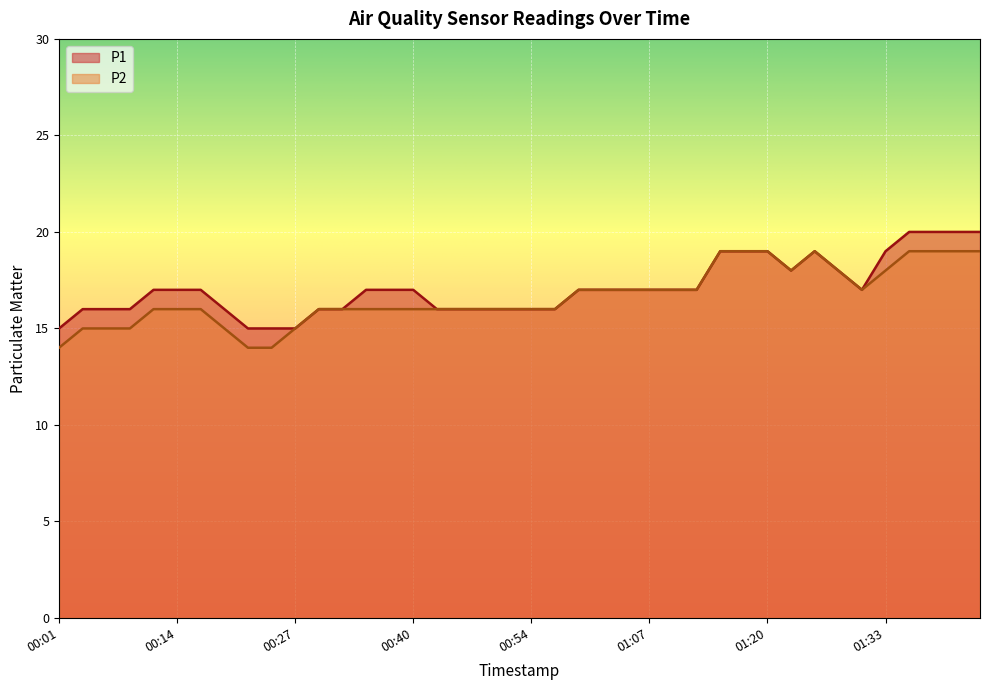

True or false: P2 and P1 intersect in this chart.

False